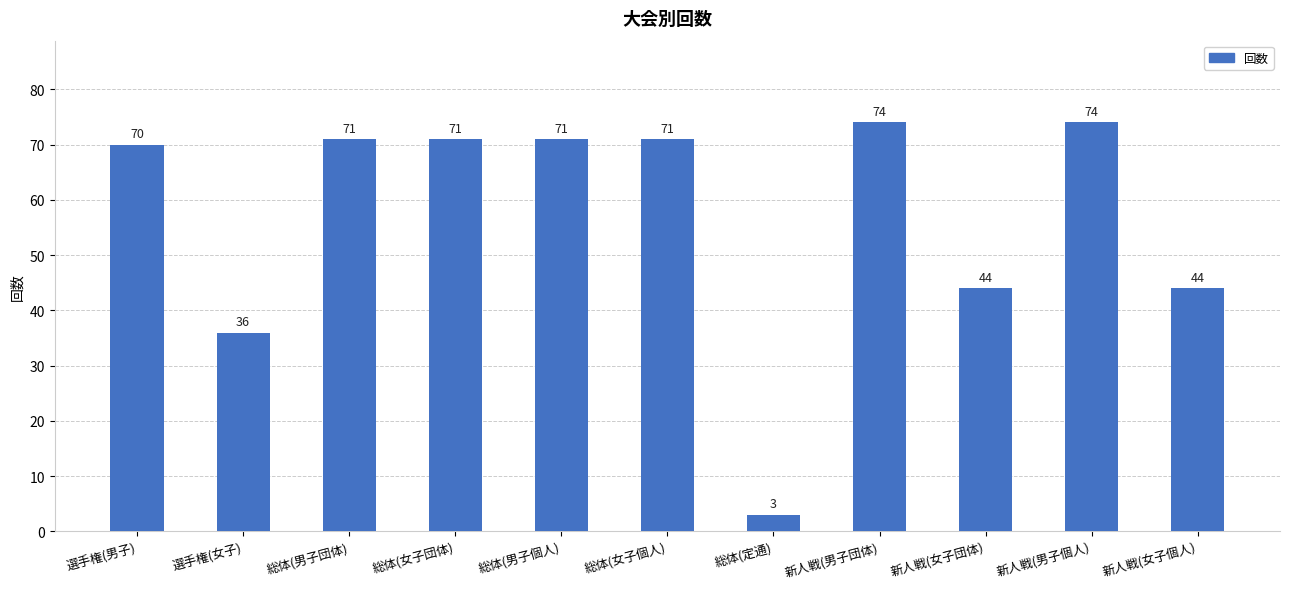

How many values are below 71?

5